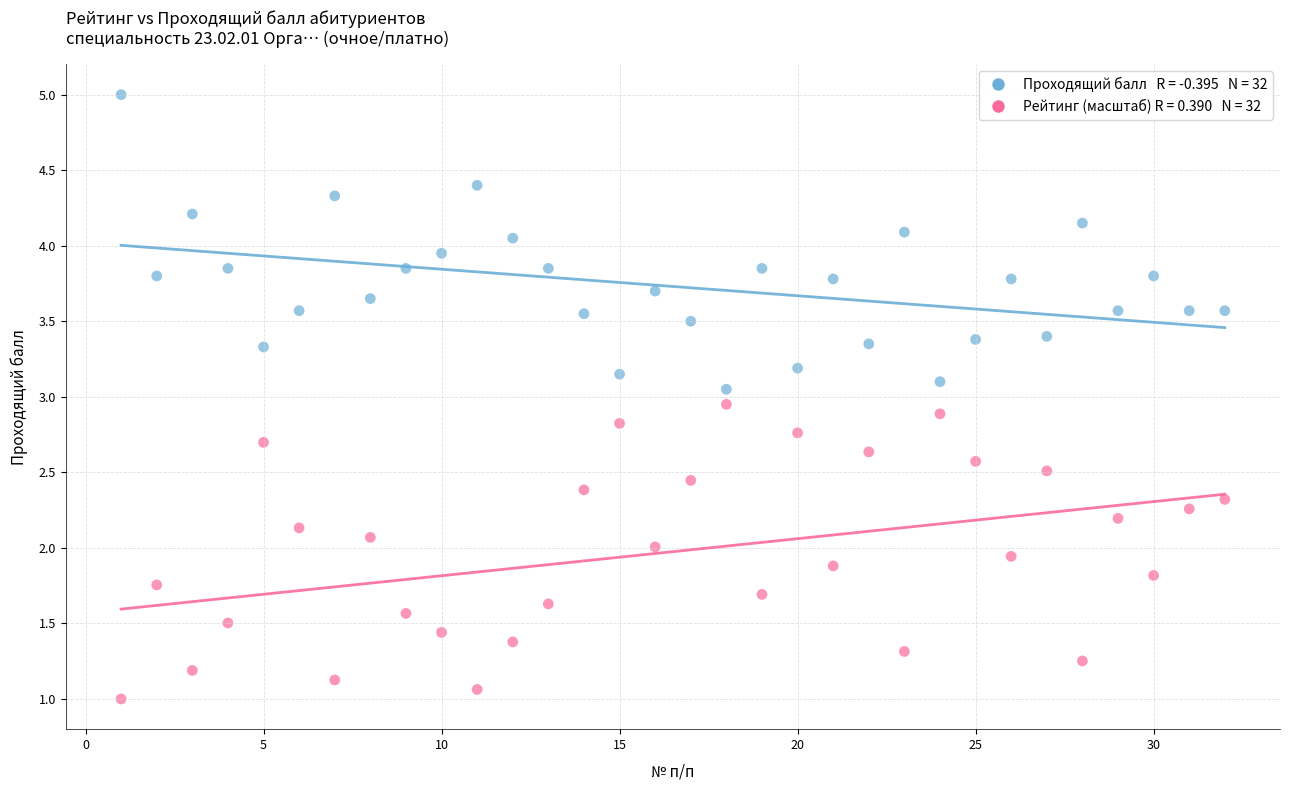

Across all data points, what is the range of X values (max minus min)?

31.0